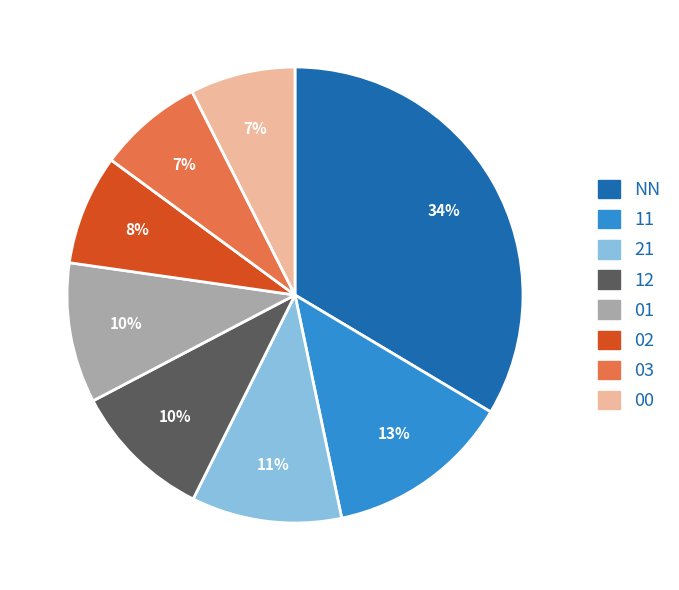

Does 03 represent more than half of the total?

No